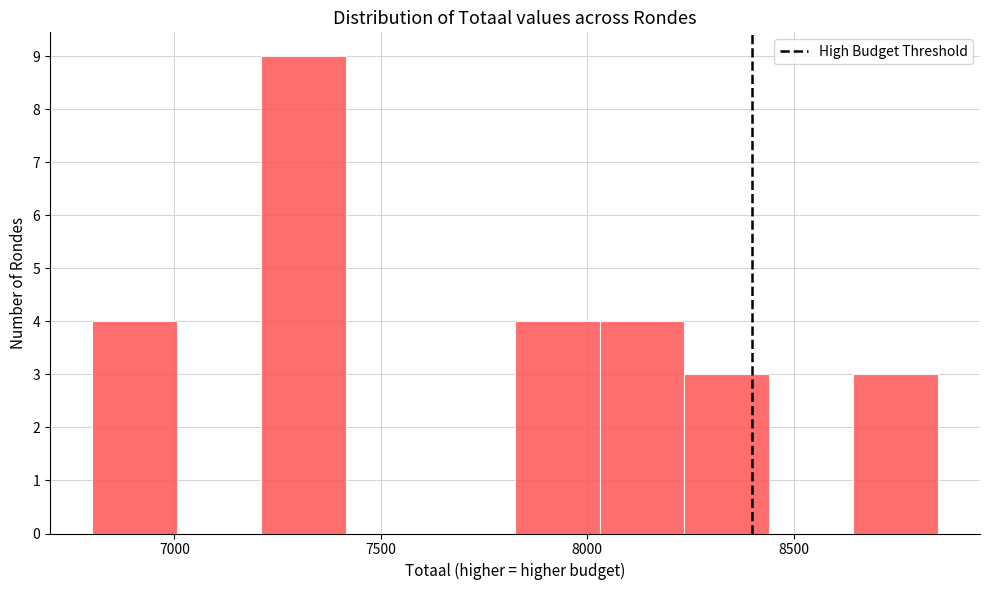

Reading left to right, list every bar in this chart as the range it spans on the x-axis followed by its height. Neither the bar edges nor the heights are printed on the chart, so give them approximately, as read against the axes.

6800 to 7000: 4
7000 to 7200: 0
7200 to 7400: 9
7400 to 7600: 0
7600 to 7850: 0
7850 to 8050: 4
8050 to 8250: 4
8250 to 8450: 3
8450 to 8650: 0
8650 to 8850: 3